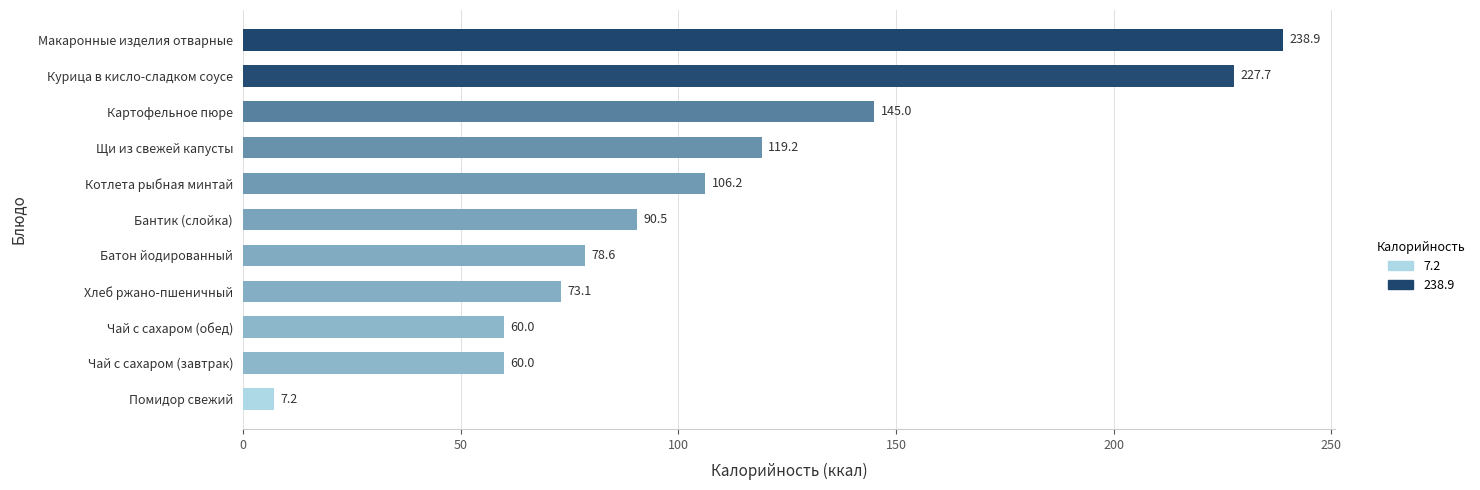

What is the sum of all values?

1206.4